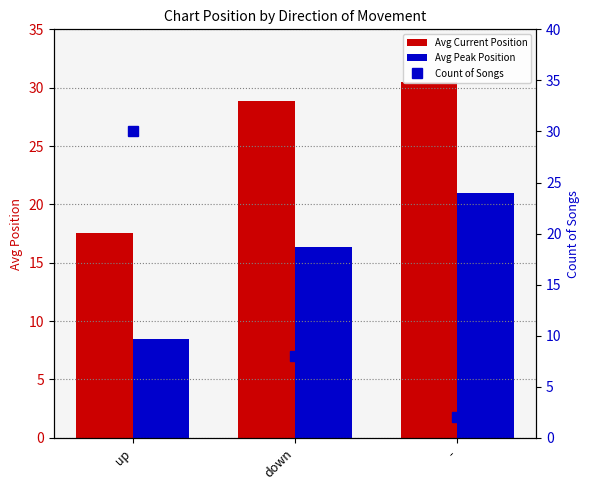

What is the label of the 1st bar from the left?

up